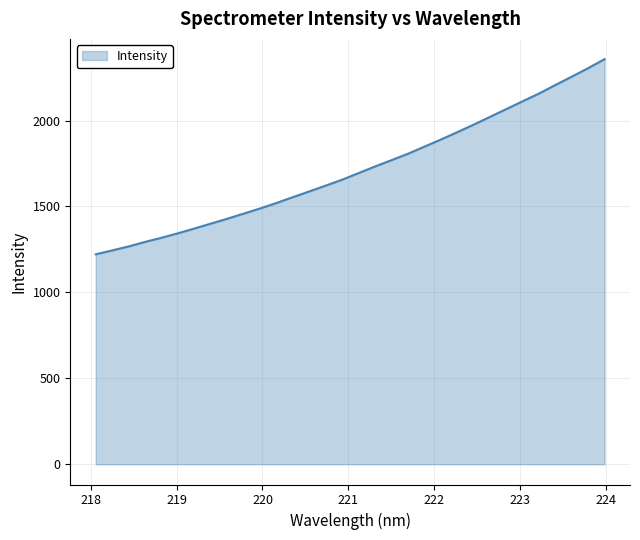

How many series are shown in this chart?

1